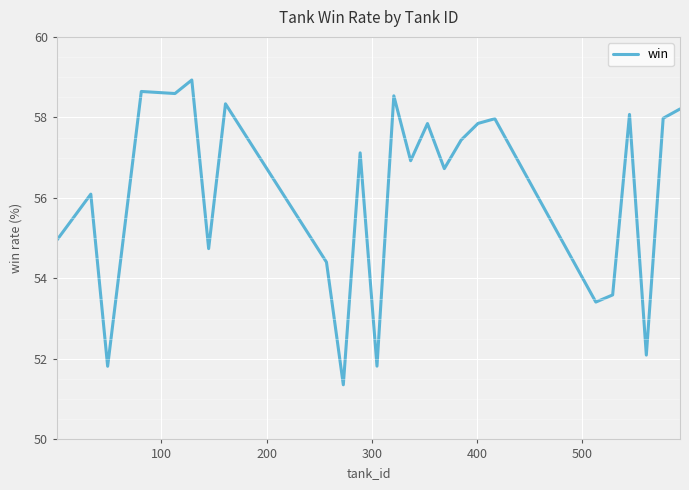

What is the difference between the maximum and minimum values?

7.6